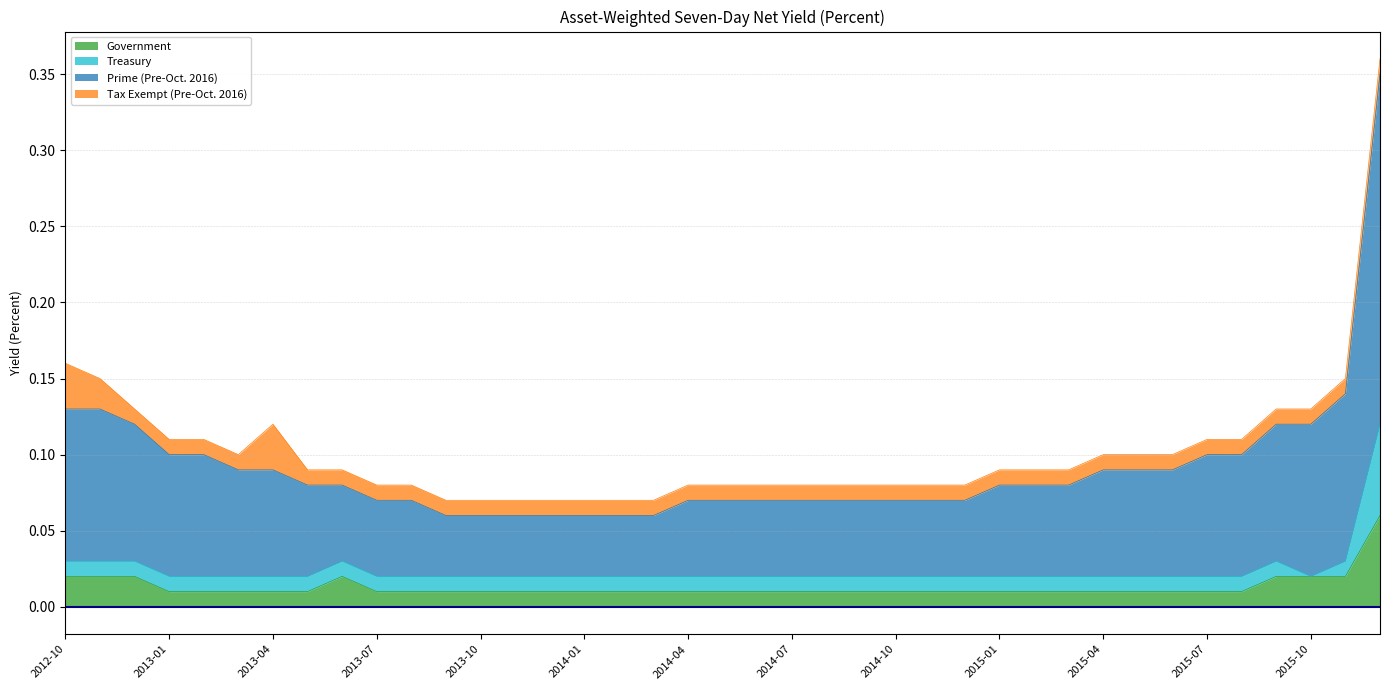

Rank the categories by Prime (Pre-Oct. 2016) value from lowest to highest.

2013-09, 2013-10, 2013-11, 2013-12, 2014-01, 2014-02, 2014-03, 2013-07, 2013-08, 2014-04, 2014-05, 2014-06, 2014-07, 2014-08, 2014-09, 2014-10, 2014-11, 2014-12, 2013-05, 2013-06, 2015-01, 2015-02, 2015-03, 2013-03, 2013-04, 2015-04, 2015-05, 2015-06, 2013-01, 2013-02, 2015-07, 2015-08, 2012-12, 2015-09, 2015-10, 2012-10, 2012-11, 2015-11, 2015-12